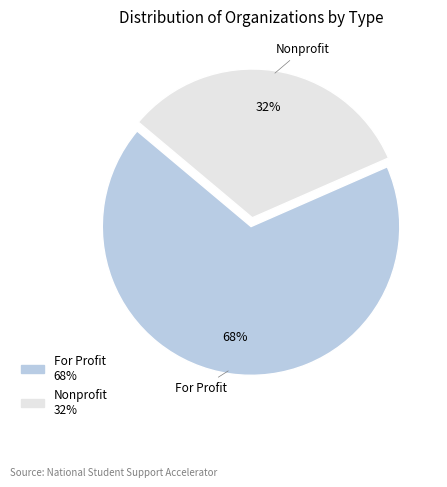

True or false: For Profit accounts for 80% of the total.

False